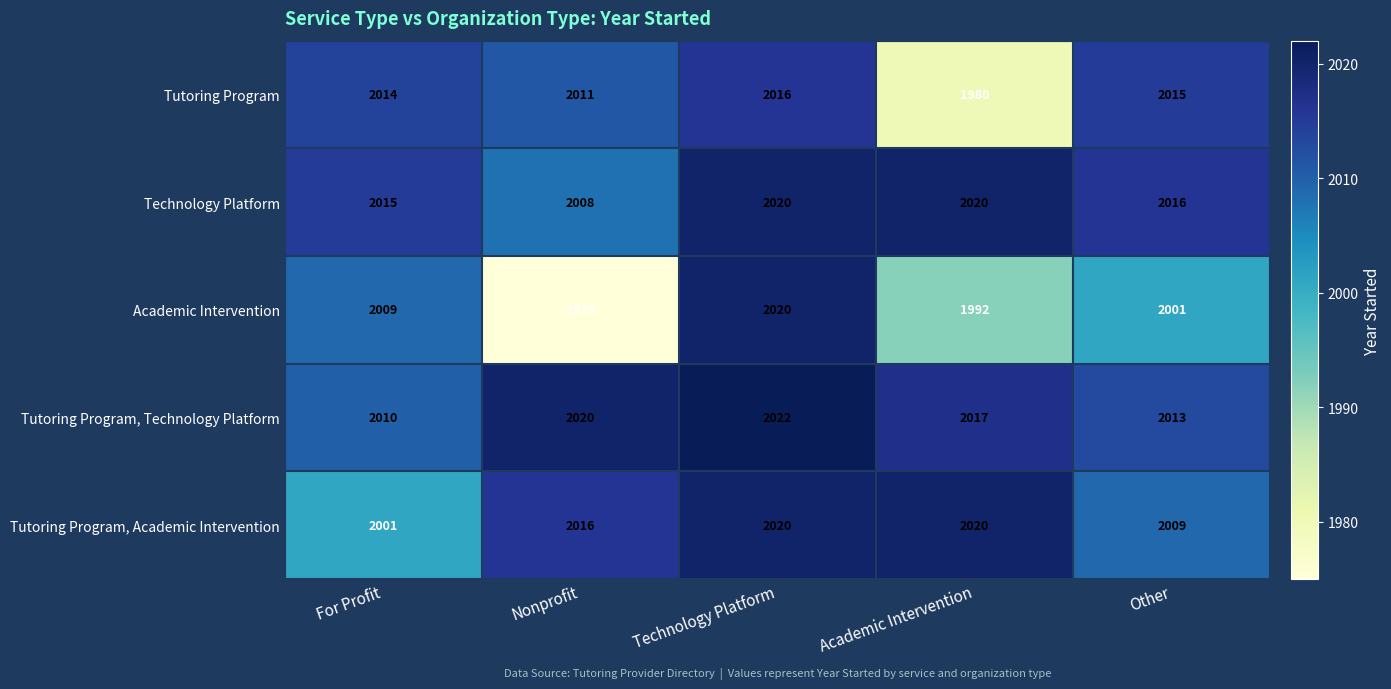

The value of Tutoring Program, Technology Platform at For Profit is 2010. True or false?

True